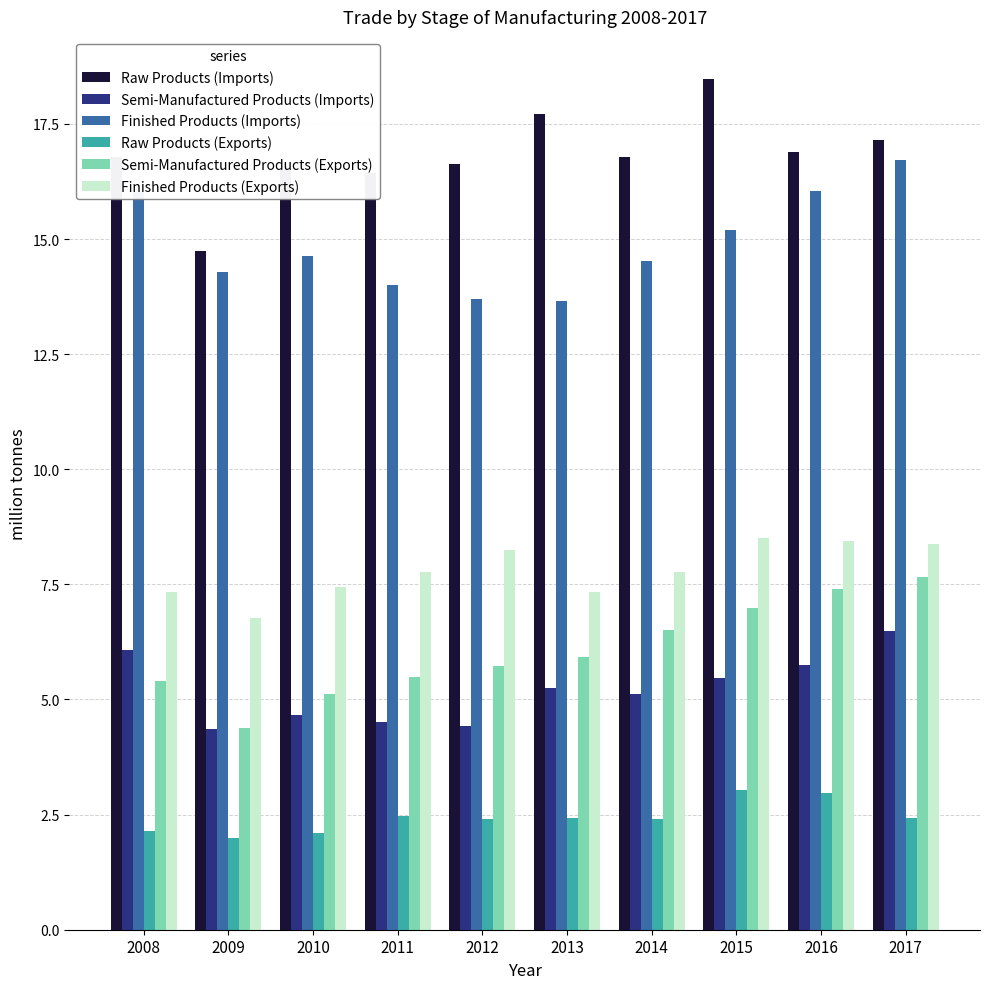

Which series has the largest total across all categories?

Raw Products (Imports)